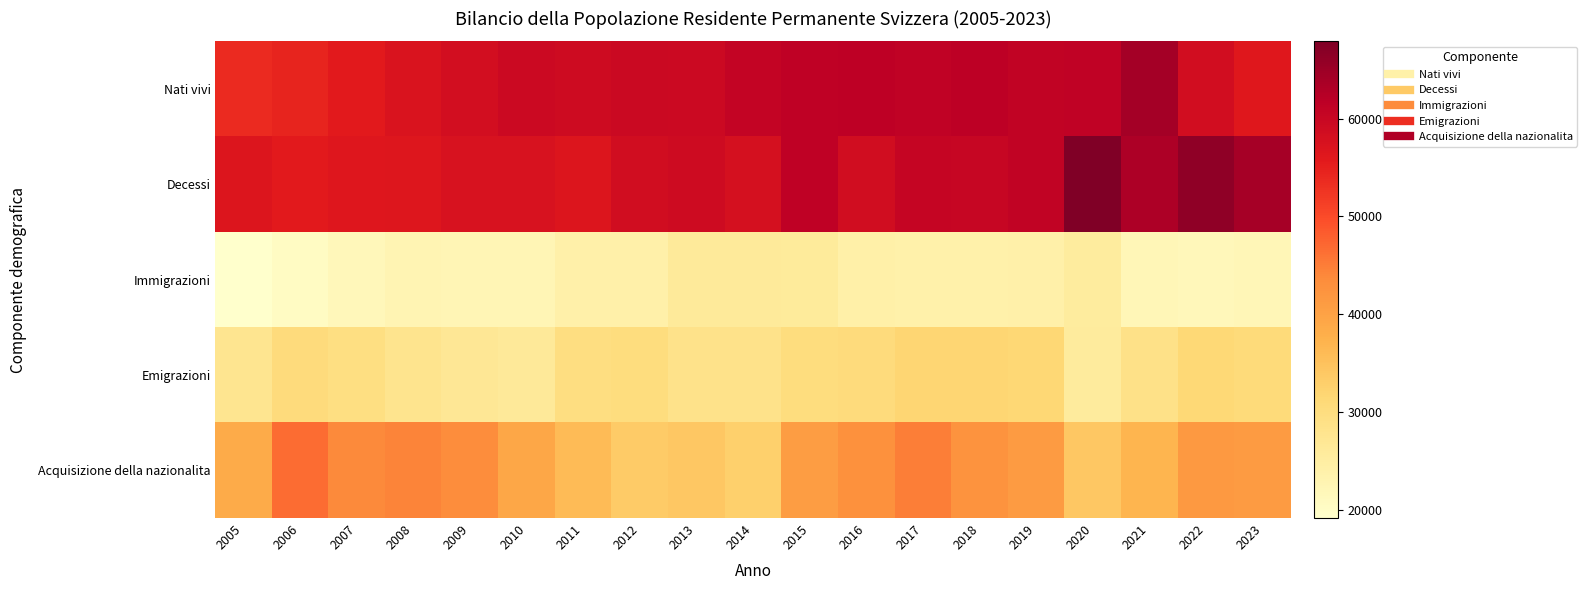

Reading left to right, transcribe all the data shown in this chart.

Nati vivi: 2005=53722	2006=54490	2007=55818	2008=57086	2009=58205	2010=59361	2011=59043	2012=59684	2013=59440	2014=60707	2015=61344	2016=61570	2017=61124	2018=61650	2019=60875	2020=61049	2021=64132	2022=58556	2023=56119
Decessi: 2005=56683	2006=55733	2007=56465	2008=56471	2009=57536	2010=57572	2011=56760	2012=58588	2013=59019	2014=57971	2015=61280	2016=58711	2017=60383	2018=60203	2019=60960	2020=67886	2021=63214	2022=66213	2023=63921
Immigrazioni: 2005=19179	2006=20409	2007=21779	2008=22668	2009=22354	2010=22283	2011=24104	2012=24006	2013=26054	2014=26177	2015=25952	2016=24276	2017=23803	2018=23902	2019=23965	2020=25495	2021=22134	2022=21828	2023=22133
Emigrazioni: 2005=27655	2006=30479	2007=29487	2008=27864	2009=26800	2010=26311	2011=29756	2012=30026	2013=28489	2014=28496	2015=30103	2016=30565	2017=31840	2018=31794	2019=31362	2020=25774	2021=28716	2022=31262	2023=30687
Acquisizione della nazionalita: 2005=38437	2006=46711	2007=43889	2008=44365	2009=43440	2010=39314	2011=36012	2012=33500	2013=34061	2014=32836	2015=40689	2016=42937	2017=44949	2018=42493	2019=41127	2020=34141	2021=36994	2022=41486	2023=41191